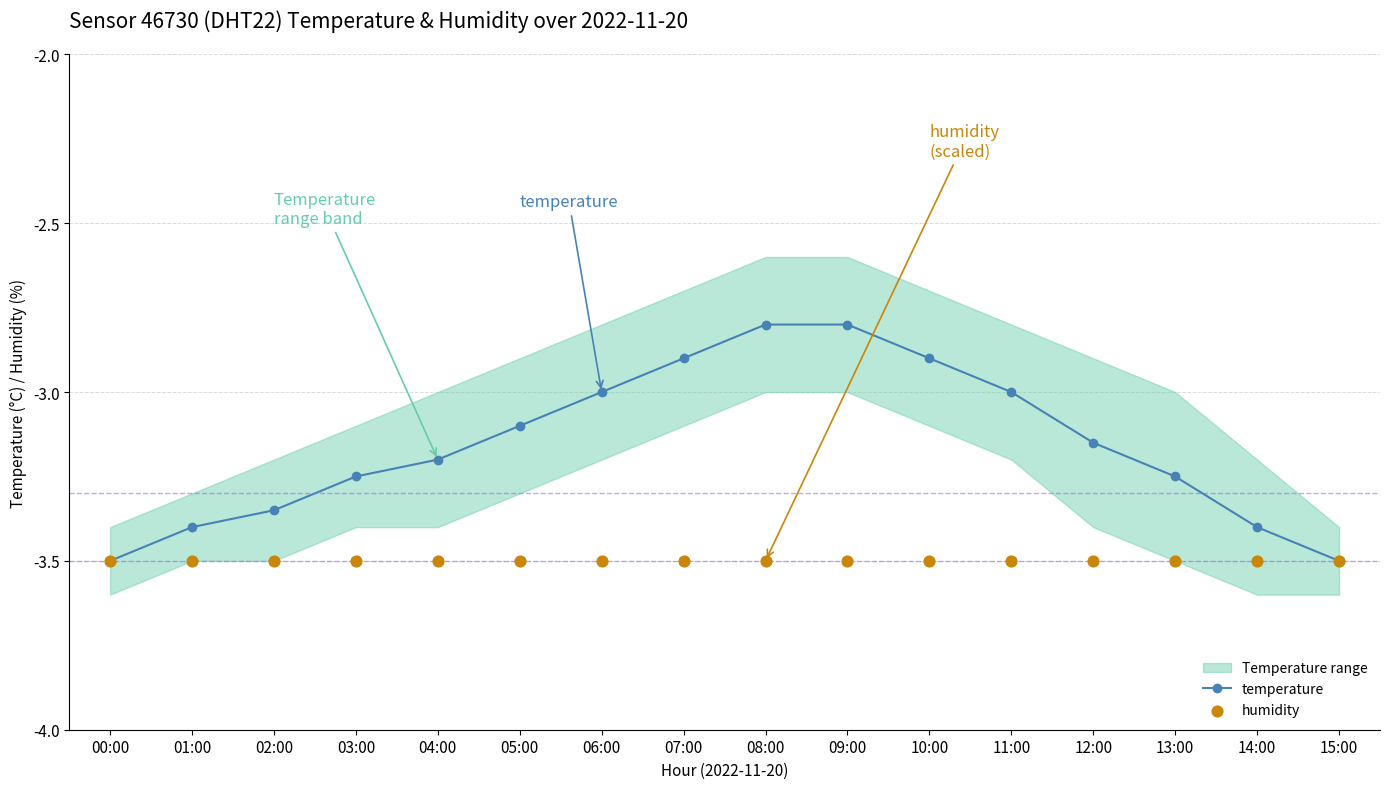

What is the total value across all series at 13:00?

-6.7